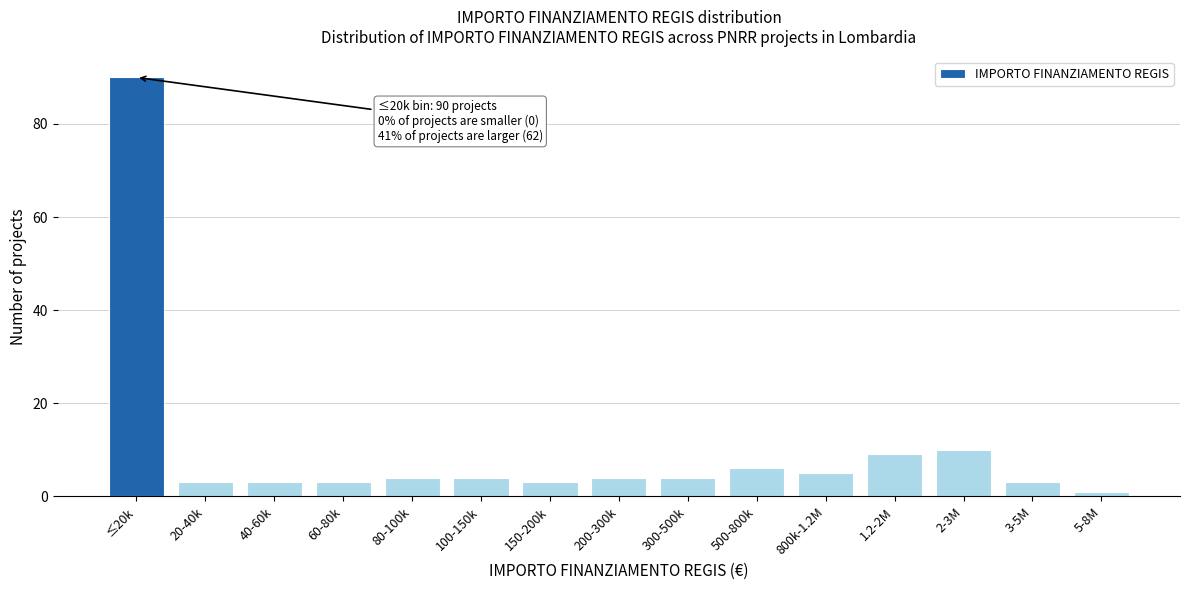

Reading left to right, list all the values displayed in this chart.

90	3	3	3	4	4	3	4	4	6	5	9	10	3	1